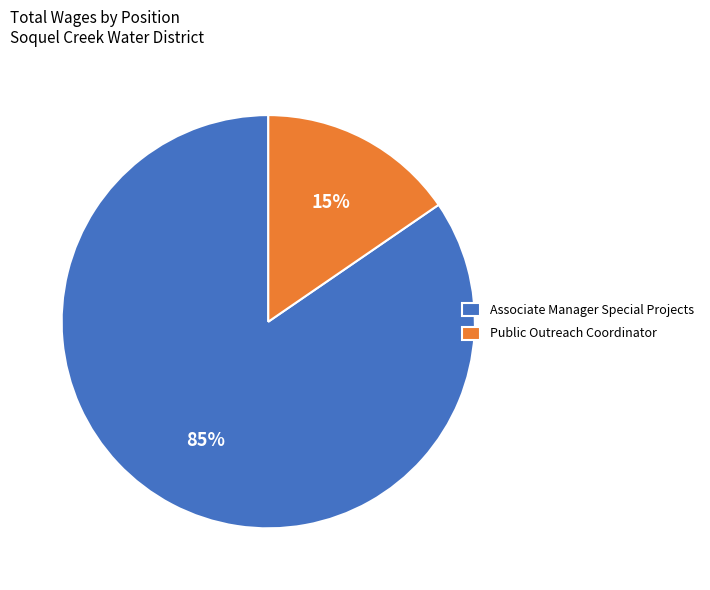

What is the smallest slice in the pie chart?

Public Outreach Coordinator